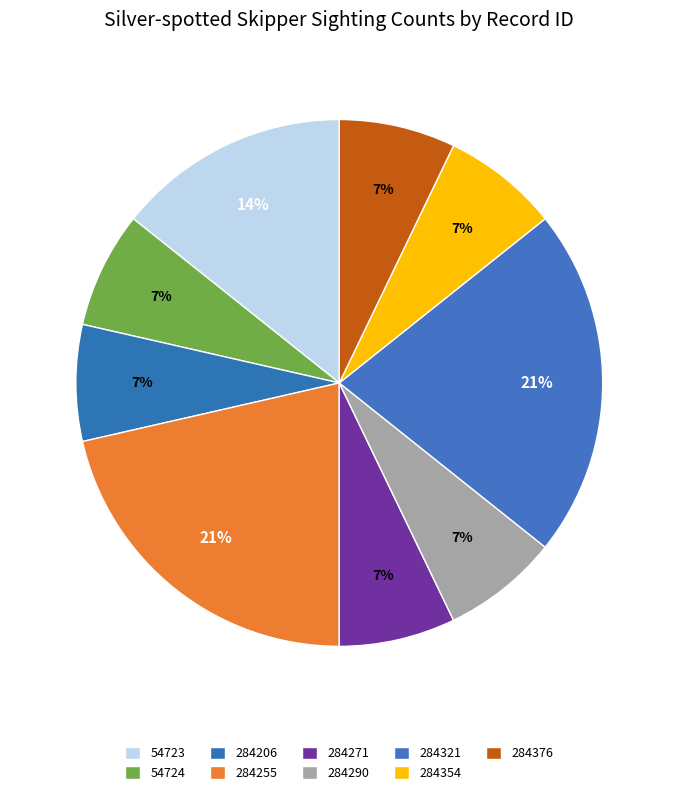

How many segments does this pie chart have?

9